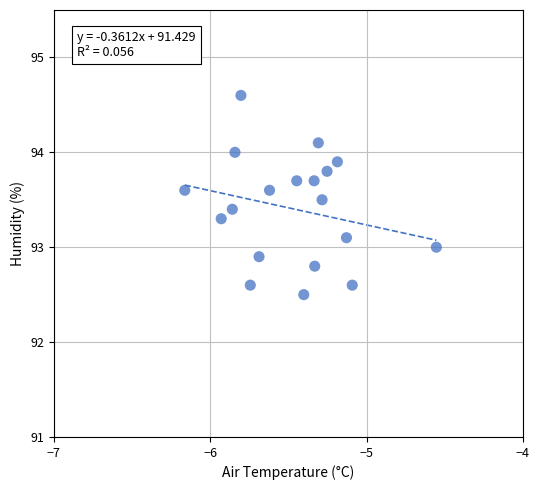

What is the range of X values (max minus min)?

1.6